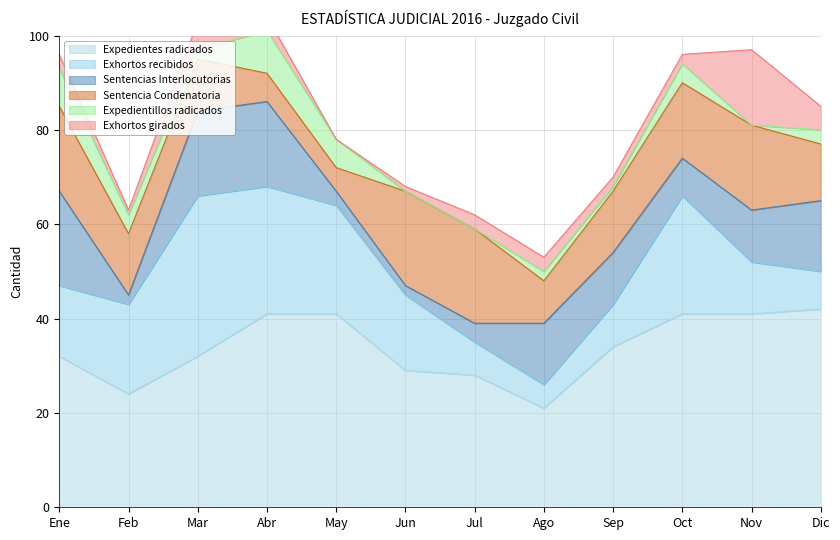

What position from the left is Ago?

8